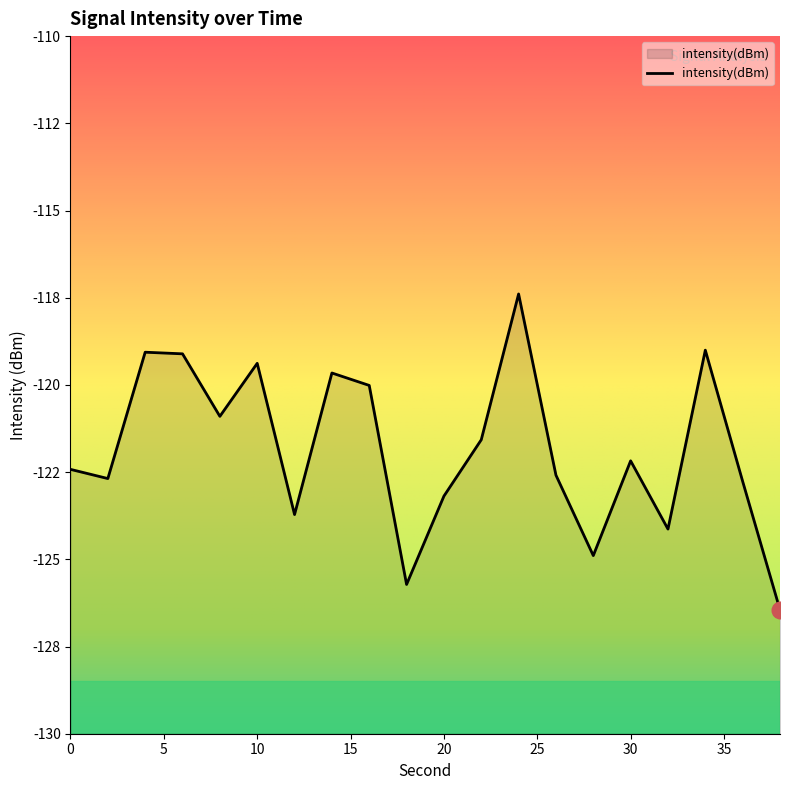

Reading left to right, transcribe all the data shown in this chart.

0=-122.4	2=-122.7	4=-119.1	6=-119.1	8=-120.9	10=-119.4	12=-123.7	14=-119.7	16=-120.0	18=-125.7	20=-123.2	22=-121.6	24=-117.4	26=-122.6	28=-124.9	30=-122.2	32=-124.1	34=-119.0	36=-122.8	38=-126.4